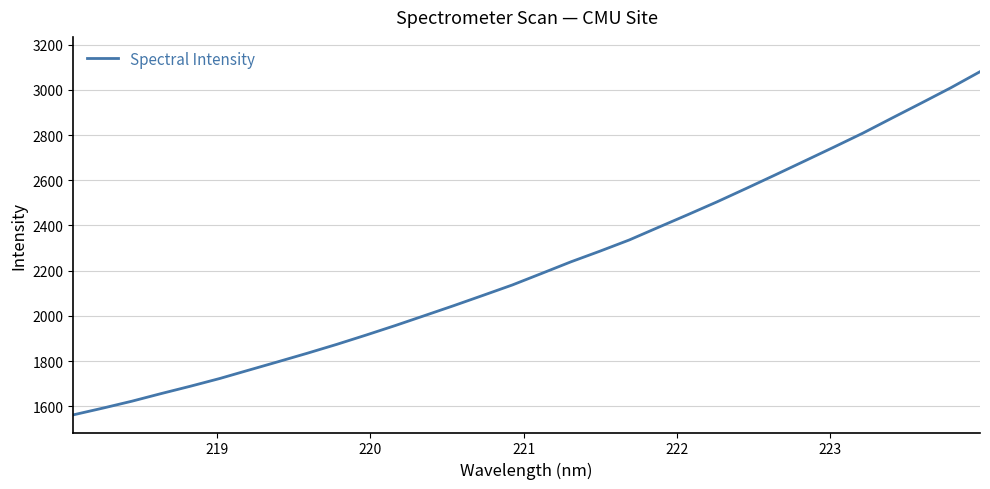

How many values are below 2187?

16